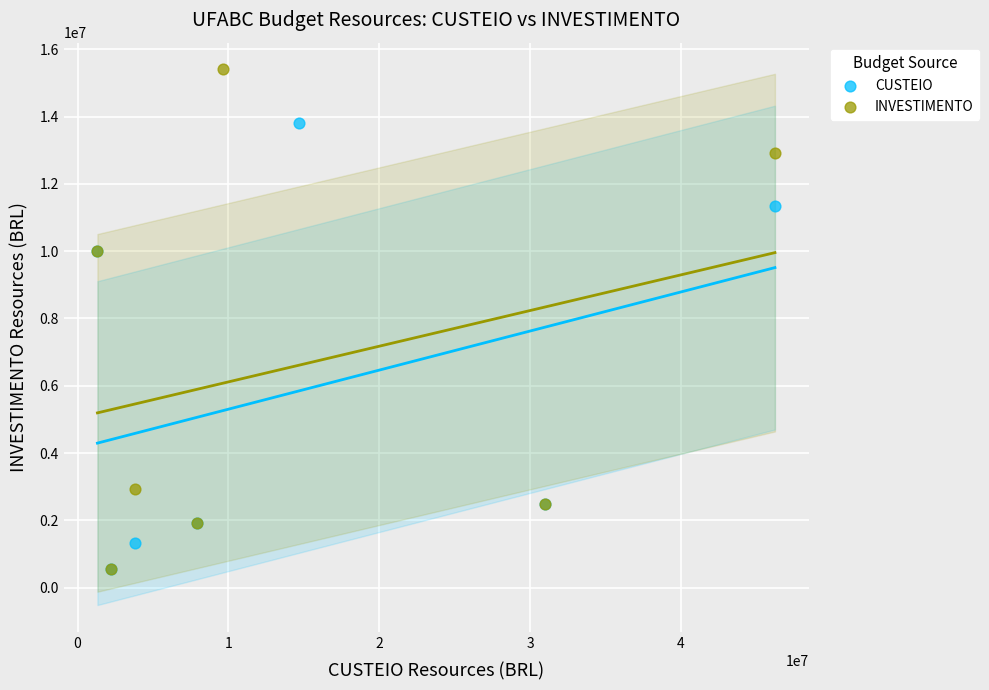

Which series has the widest spread of Y values?

INVESTIMENTO